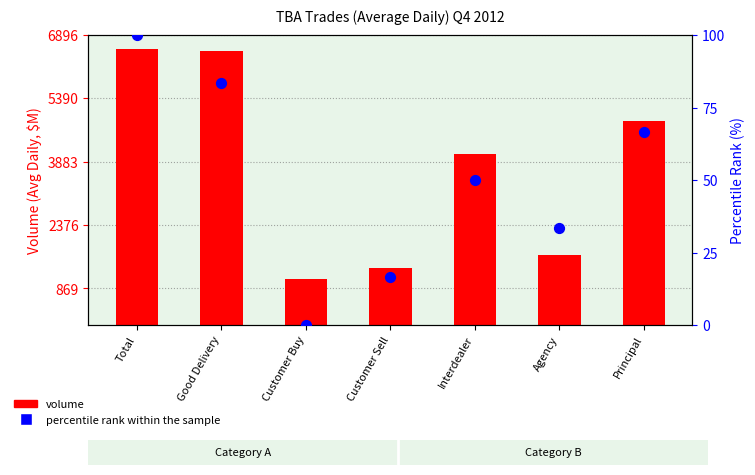

What is the total value across all series at Customer Sell?

1370.7